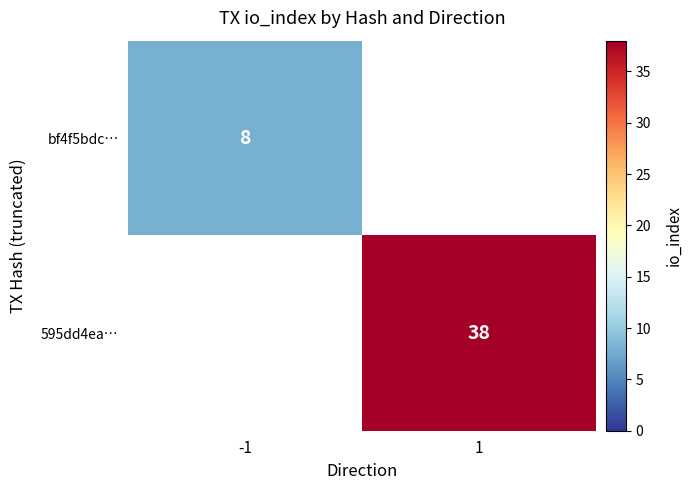

True or false: bf4f5bdc… has a value of 11.2 at -1.

False